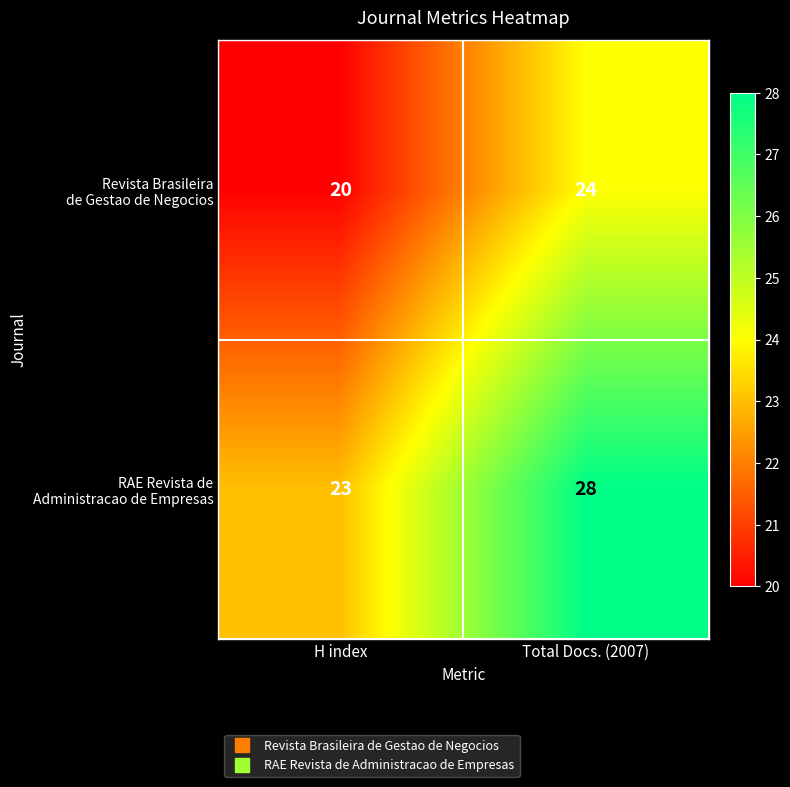

What is the total value across all series at H index?

43